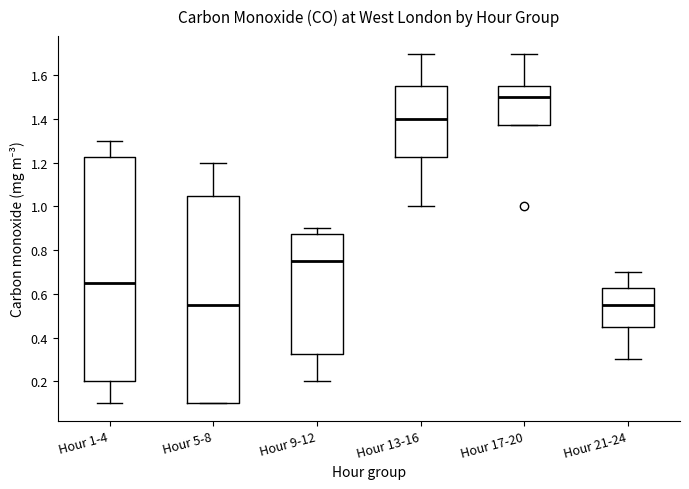

Reading left to right, transcribe this box plot: for each box, give where its median line is, the range the box spans, and where its two whiskers end, as read against the y-axis. The values are not printed on the chart, so give them approximately, as read against the axis.

Hour 1-4: median 0.66, box 0.20 to 1.22, whiskers 0.10 to 1.30
Hour 5-8: median 0.56, box 0.10 to 1.06, whiskers 0.10 to 1.20
Hour 9-12: median 0.76, box 0.32 to 0.88, whiskers 0.20 to 0.90
Hour 13-16: median 1.40, box 1.22 to 1.56, whiskers 1.00 to 1.70
Hour 17-20: median 1.50, box 1.38 to 1.56, whiskers 1.38 to 1.70
Hour 21-24: median 0.56, box 0.46 to 0.62, whiskers 0.30 to 0.70